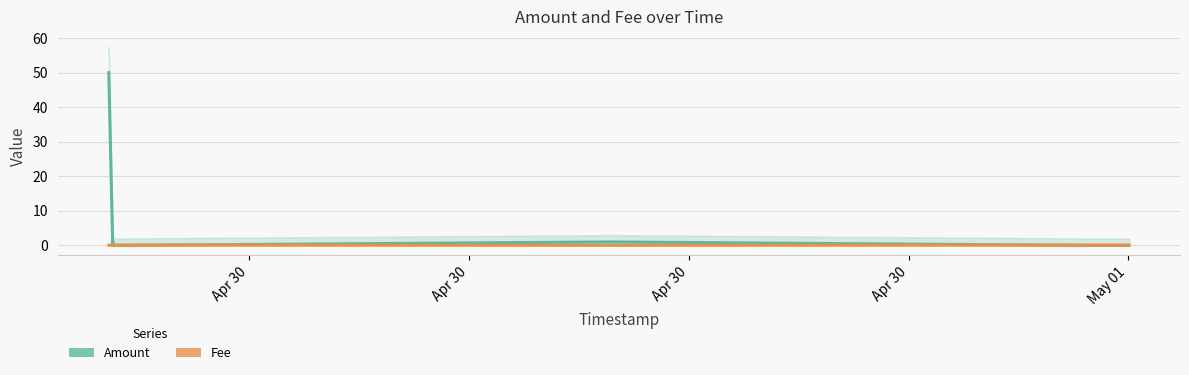

What is the difference between the second highest and minimum values in the Fee series?

0.1